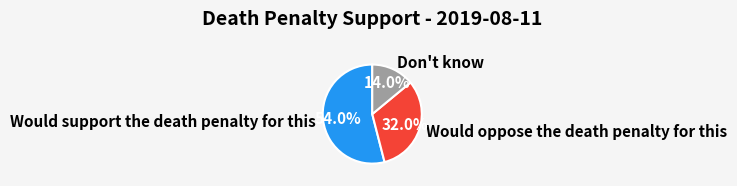

Which has a higher value, Would support the death penalty for this or Don't know?

Would support the death penalty for this